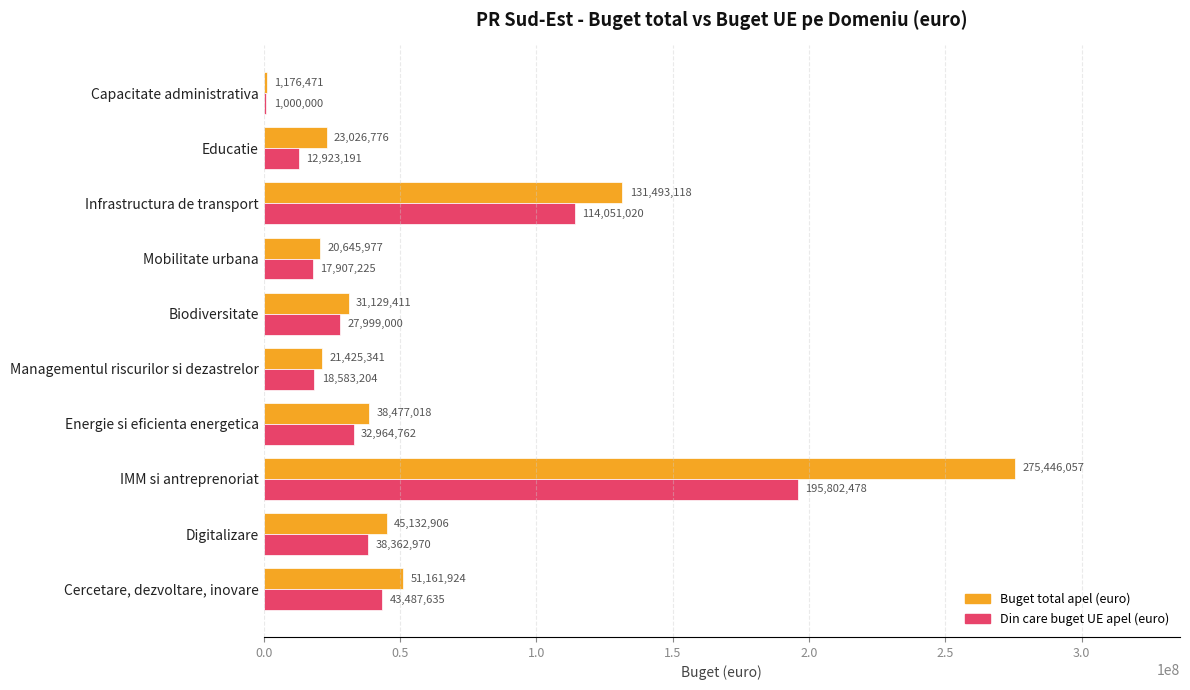

What is the highest value of the Din care buget UE apel (euro) series?

195802478